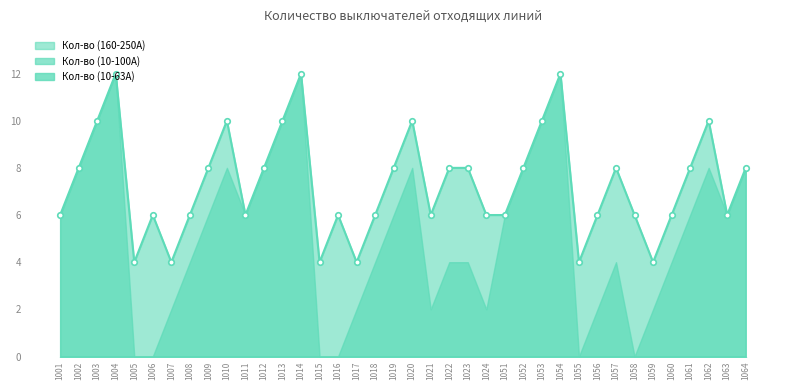

Is it true that Кол-во (10-100А) equals 4 at 1023?

True